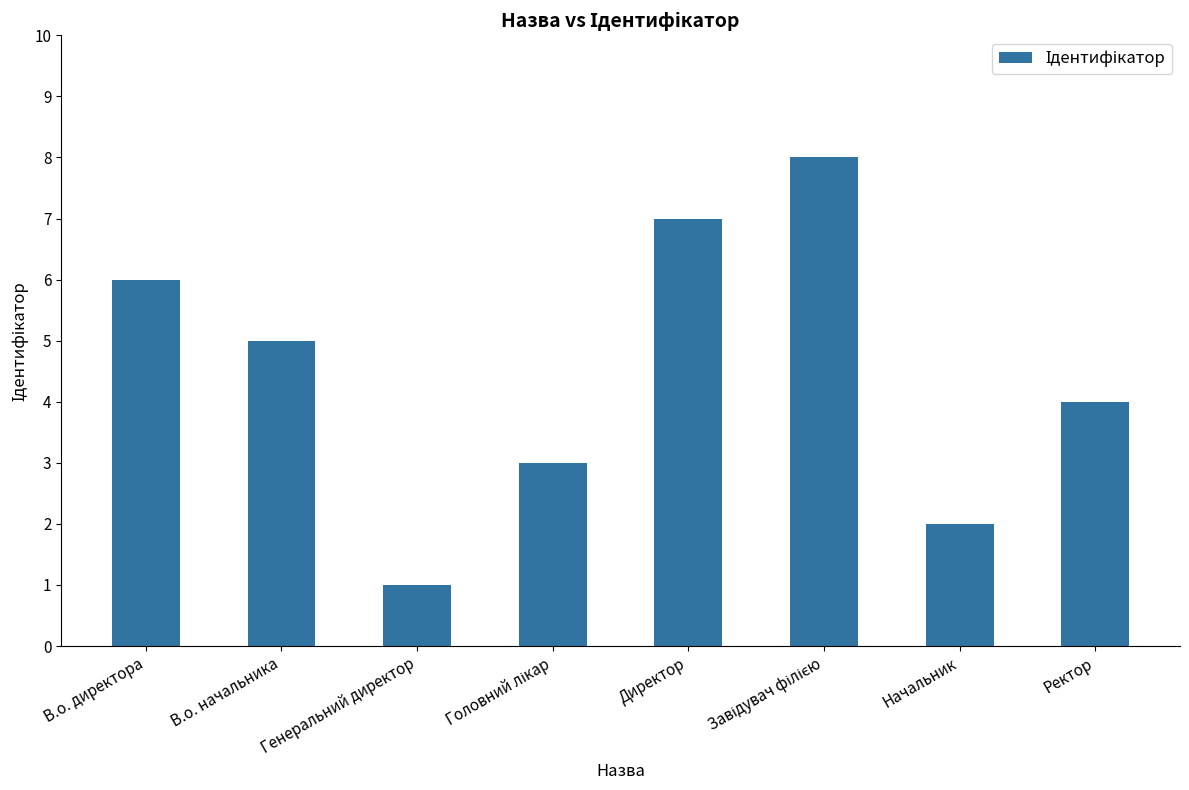

What is the difference between the maximum and minimum values?

7